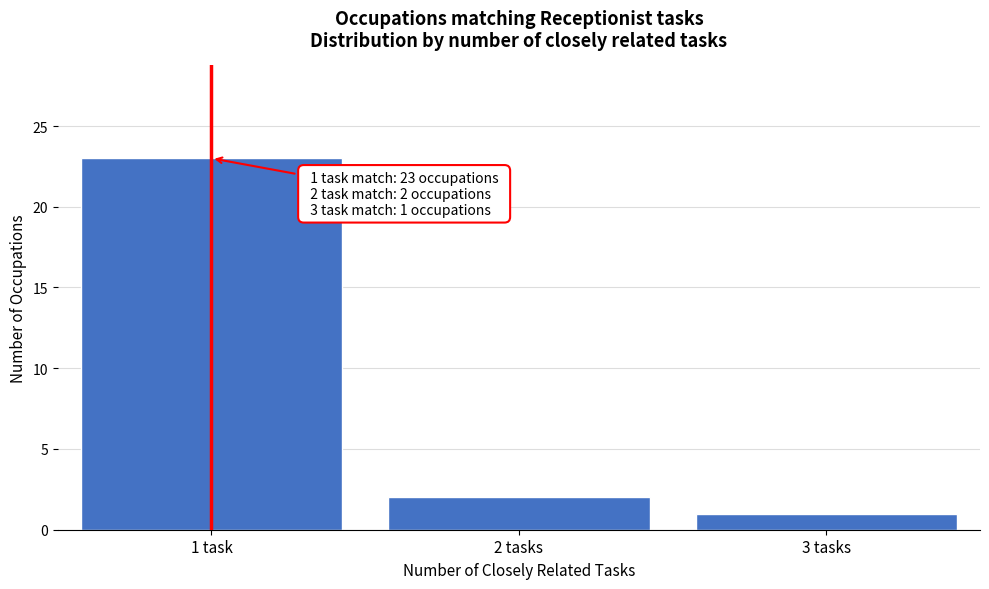

Reading right to left, transcribe all the data shown in this chart.

1	2	23